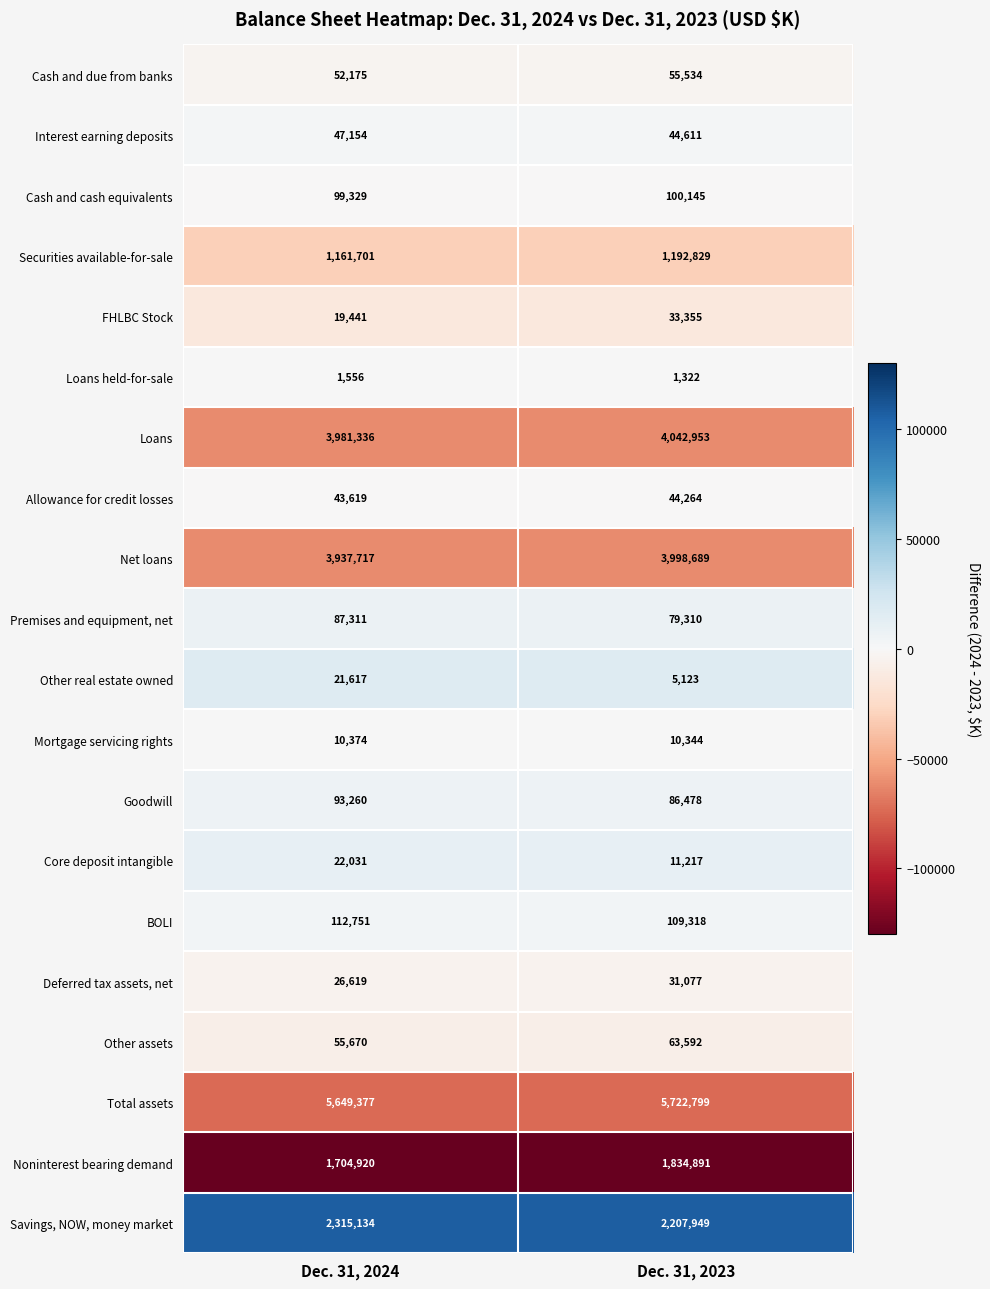

The value of FHLBC Stock at Dec. 31, 2023 is 52258. True or false?

False